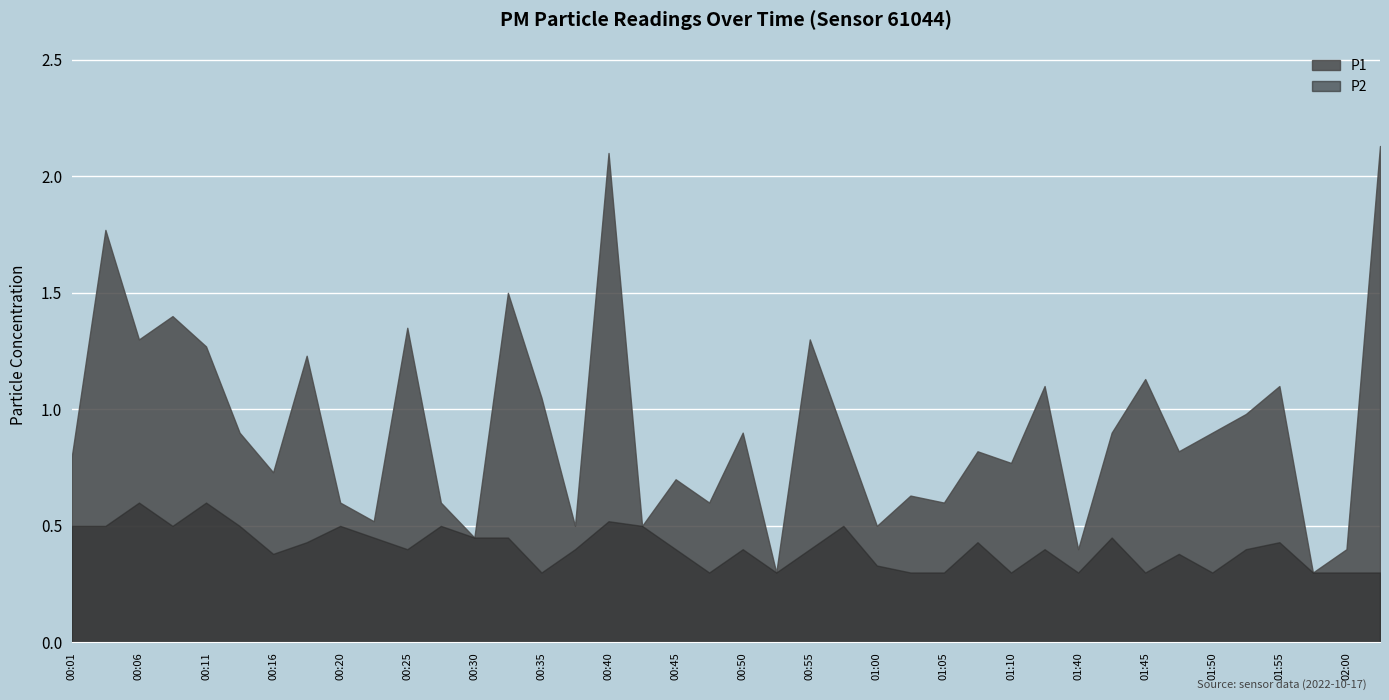

True or false: P2 and P1 intersect in this chart.

False